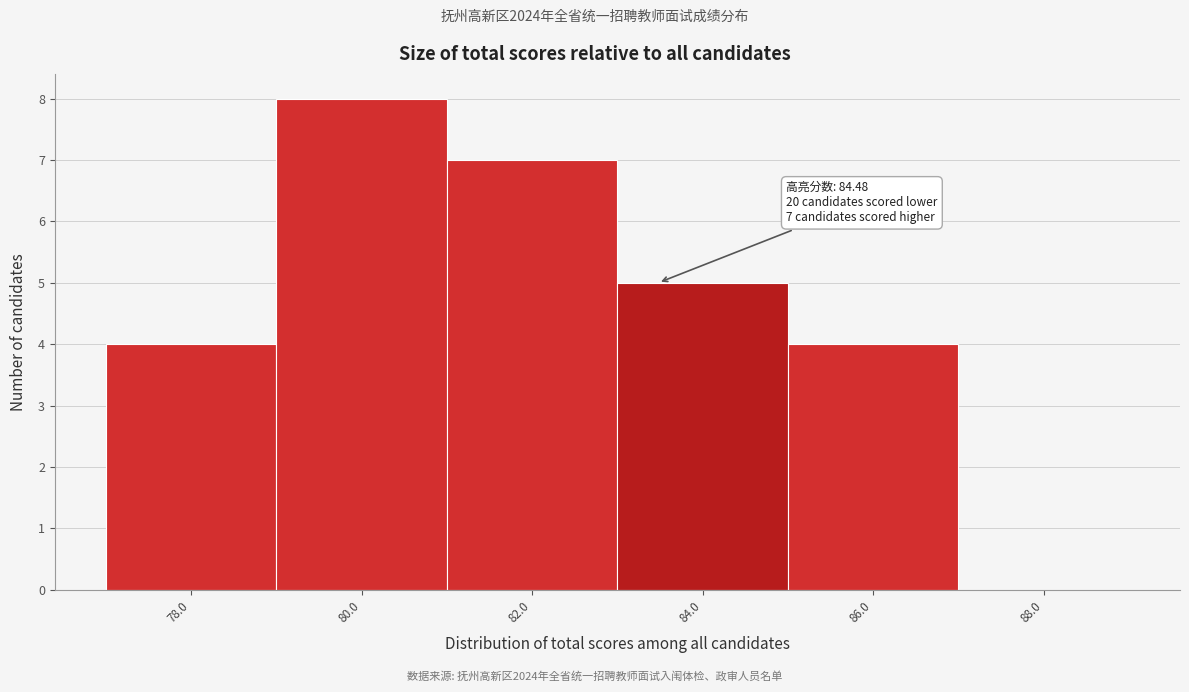

Reading left to right, transcribe all the data shown in this chart.

78.0=4	80.0=8	82.0=7	84.0=5	86.0=4	88.0=0